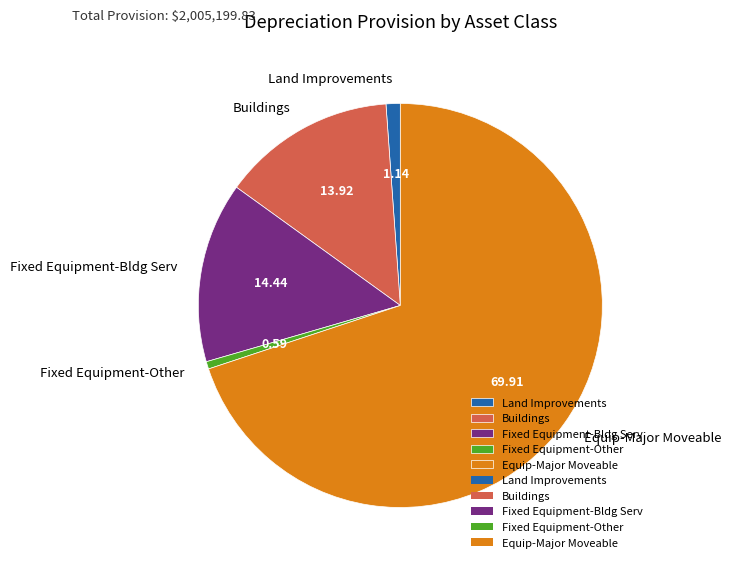

How many slices are in this pie chart?

5